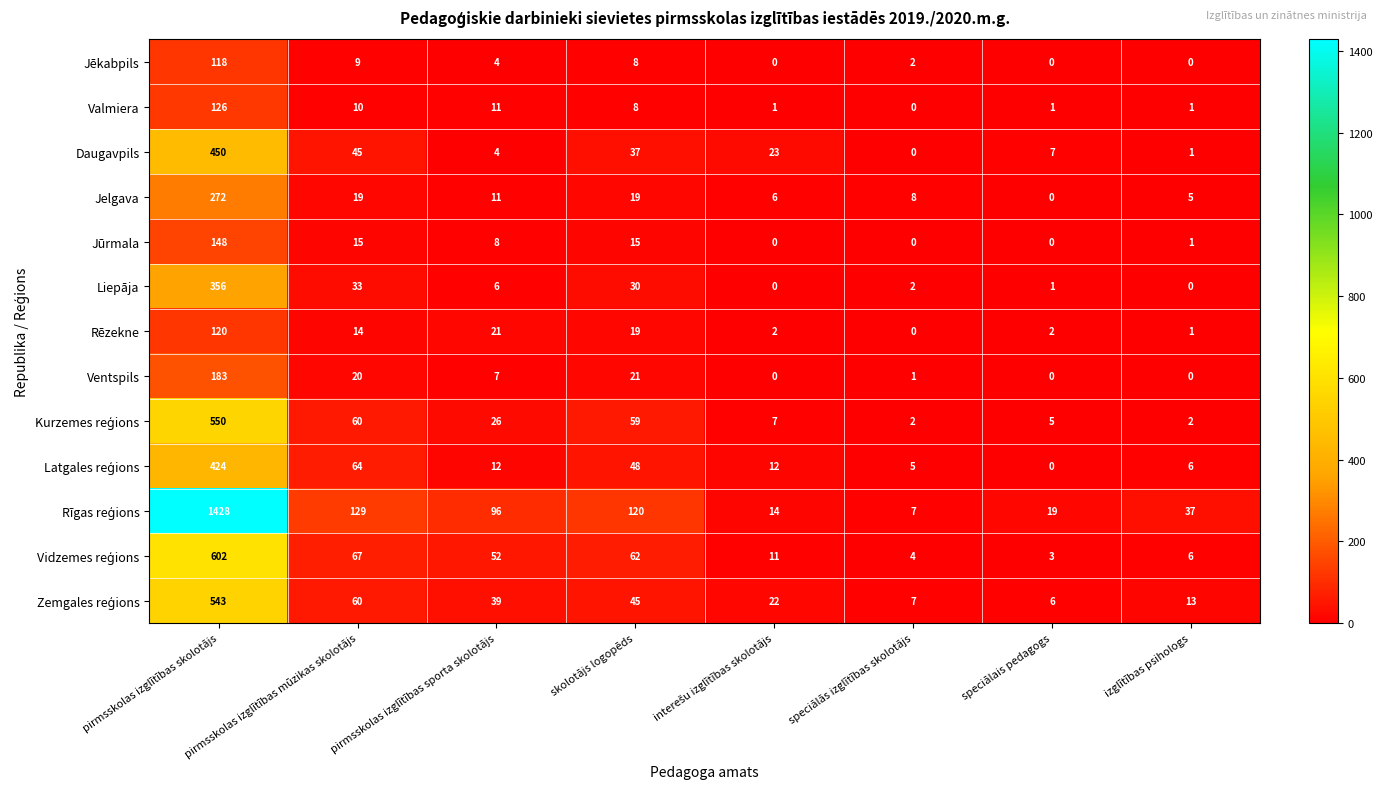

What is the total value across all series at skolotājs logopēds?

491